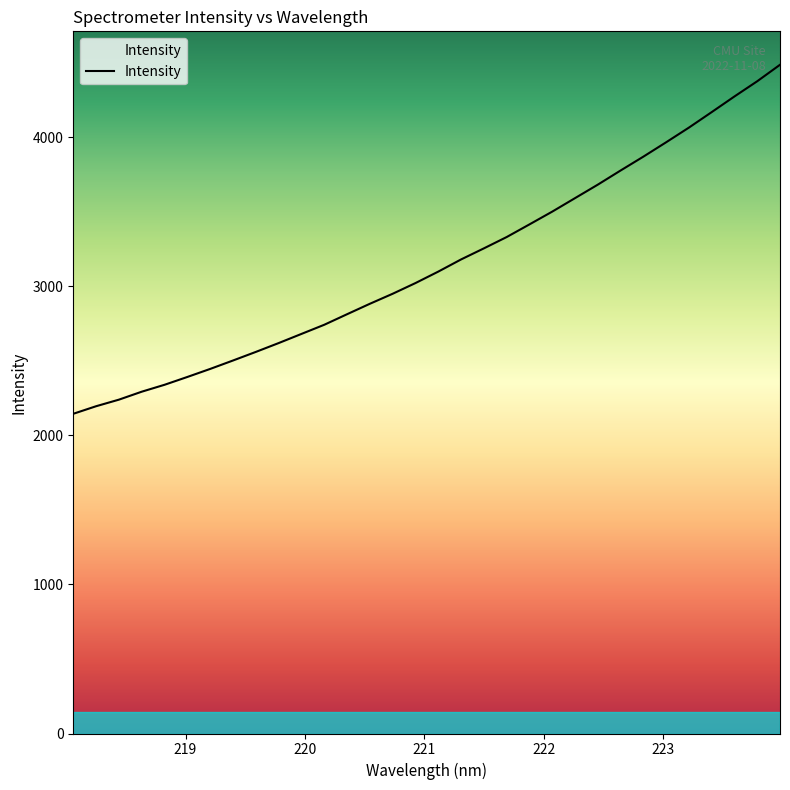

What is the smallest value displayed?

2144.8